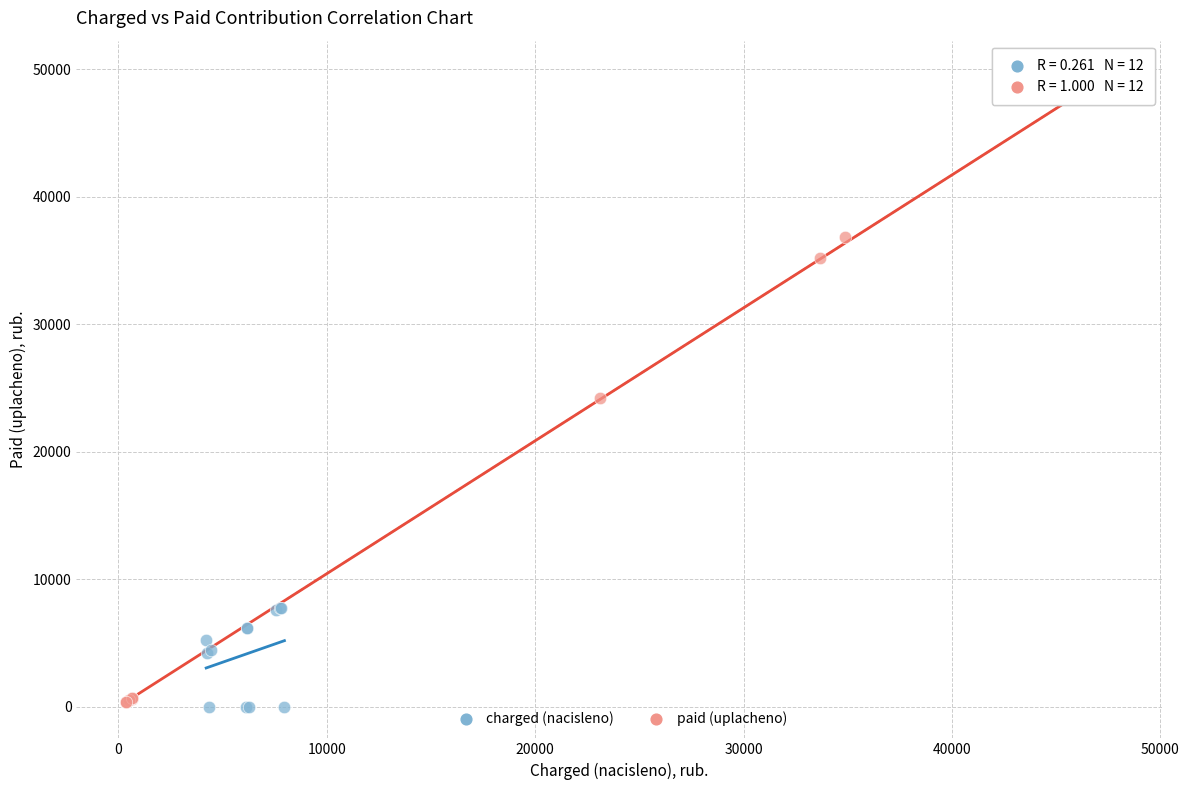

What are all the series names shown in the legend?

charged (nacisleno), paid (uplacheno)